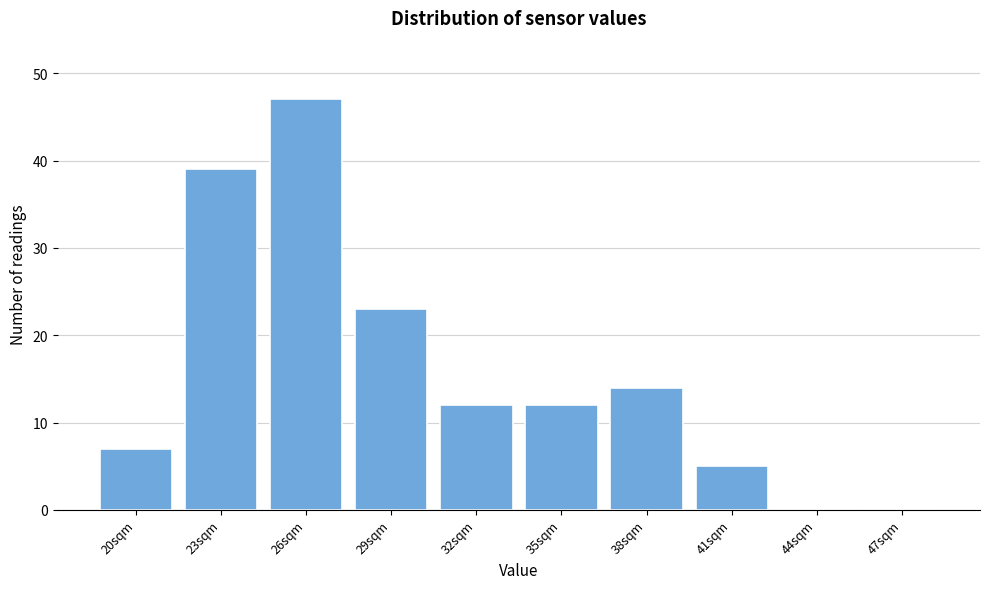

Reading left to right, what are all the values shown in this chart?

20sqm=7	23sqm=39	26sqm=47	29sqm=23	32sqm=12	35sqm=12	38sqm=14	41sqm=5	44sqm=0	47sqm=0